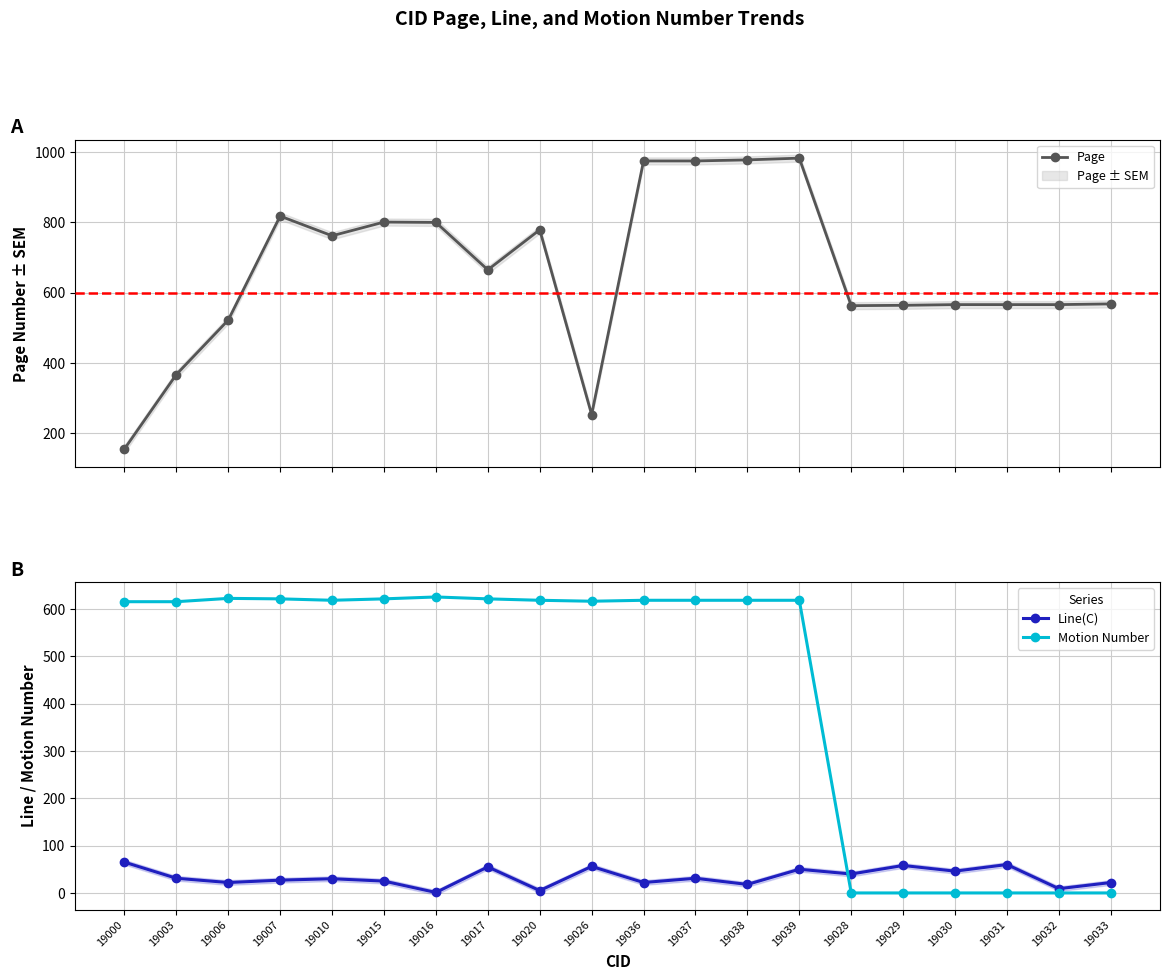

Reading left to right, extract all data points from this chart.

Page: 155	367	522	818	762	801	800	665	779	253	975	975	978	983	563	564	566	566	566	568
Line(C): 65	31	22	27	30	25	1	55	5	56	22	31	18	50	40	58	46	60	9	22
Motion Number: 615	615	622	621	618	621	625	621	618	616	618	618	618	618	0	0	0	0	0	0